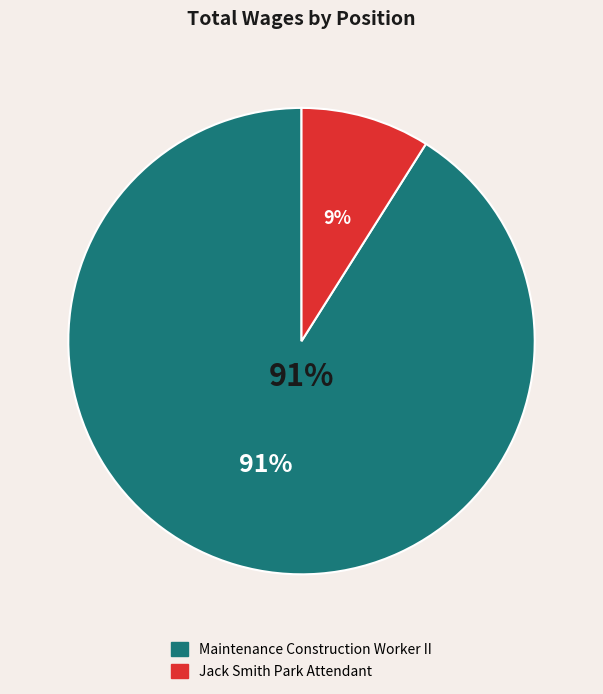

What is the change in value from Maintenance Construction Worker II to Jack Smith Park Attendant?

-32612